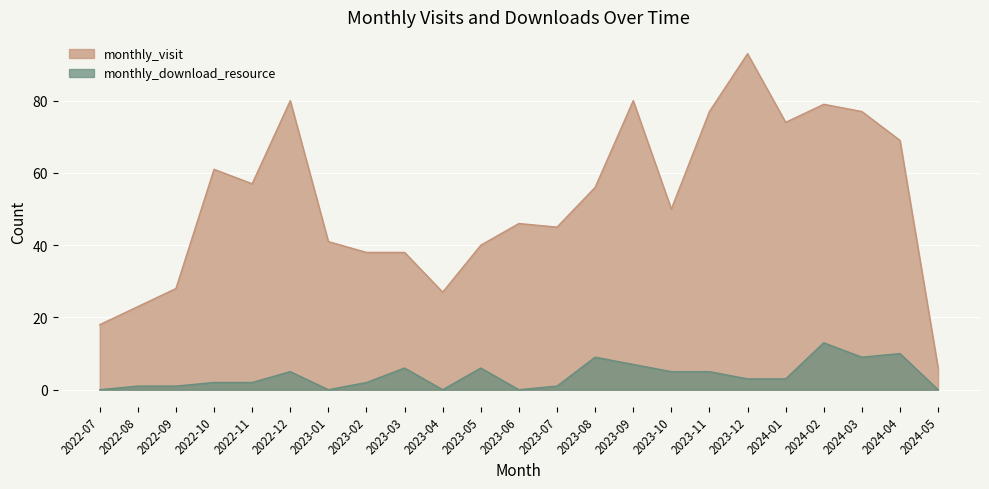

True or false: monthly_visit has more than 1 interior local peaks.

True